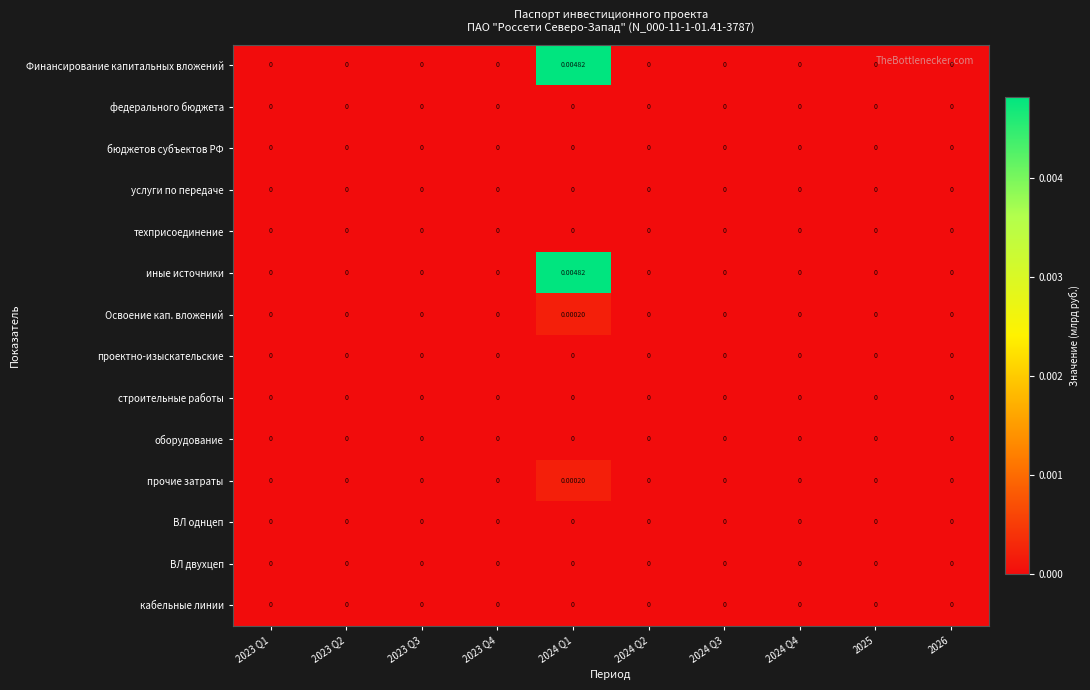

Reading left to right, what are all the values shown in this chart?

Финансирование капитальных вложений: 2023 Q1=0.0	2023 Q2=0.0	2023 Q3=0.0	2023 Q4=0.0	2024 Q1=0.0	2024 Q2=0.0	2024 Q3=0.0	2024 Q4=0.0	2025=0.0	2026=0.0
федерального бюджета: 2023 Q1=0.0	2023 Q2=0.0	2023 Q3=0.0	2023 Q4=0.0	2024 Q1=0.0	2024 Q2=0.0	2024 Q3=0.0	2024 Q4=0.0	2025=0.0	2026=0.0
бюджетов субъектов РФ: 2023 Q1=0.0	2023 Q2=0.0	2023 Q3=0.0	2023 Q4=0.0	2024 Q1=0.0	2024 Q2=0.0	2024 Q3=0.0	2024 Q4=0.0	2025=0.0	2026=0.0
услуги по передаче: 2023 Q1=0.0	2023 Q2=0.0	2023 Q3=0.0	2023 Q4=0.0	2024 Q1=0.0	2024 Q2=0.0	2024 Q3=0.0	2024 Q4=0.0	2025=0.0	2026=0.0
техприсоединение: 2023 Q1=0.0	2023 Q2=0.0	2023 Q3=0.0	2023 Q4=0.0	2024 Q1=0.0	2024 Q2=0.0	2024 Q3=0.0	2024 Q4=0.0	2025=0.0	2026=0.0
иные источники: 2023 Q1=0.0	2023 Q2=0.0	2023 Q3=0.0	2023 Q4=0.0	2024 Q1=0.0	2024 Q2=0.0	2024 Q3=0.0	2024 Q4=0.0	2025=0.0	2026=0.0
Освоение кап. вложений: 2023 Q1=0.0	2023 Q2=0.0	2023 Q3=0.0	2023 Q4=0.0	2024 Q1=0.0	2024 Q2=0.0	2024 Q3=0.0	2024 Q4=0.0	2025=0.0	2026=0.0
проектно-изыскательские: 2023 Q1=0.0	2023 Q2=0.0	2023 Q3=0.0	2023 Q4=0.0	2024 Q1=0.0	2024 Q2=0.0	2024 Q3=0.0	2024 Q4=0.0	2025=0.0	2026=0.0
строительные работы: 2023 Q1=0.0	2023 Q2=0.0	2023 Q3=0.0	2023 Q4=0.0	2024 Q1=0.0	2024 Q2=0.0	2024 Q3=0.0	2024 Q4=0.0	2025=0.0	2026=0.0
оборудование: 2023 Q1=0.0	2023 Q2=0.0	2023 Q3=0.0	2023 Q4=0.0	2024 Q1=0.0	2024 Q2=0.0	2024 Q3=0.0	2024 Q4=0.0	2025=0.0	2026=0.0
прочие затраты: 2023 Q1=0.0	2023 Q2=0.0	2023 Q3=0.0	2023 Q4=0.0	2024 Q1=0.0	2024 Q2=0.0	2024 Q3=0.0	2024 Q4=0.0	2025=0.0	2026=0.0
ВЛ однцеп: 2023 Q1=0.0	2023 Q2=0.0	2023 Q3=0.0	2023 Q4=0.0	2024 Q1=0.0	2024 Q2=0.0	2024 Q3=0.0	2024 Q4=0.0	2025=0.0	2026=0.0
ВЛ двухцеп: 2023 Q1=0.0	2023 Q2=0.0	2023 Q3=0.0	2023 Q4=0.0	2024 Q1=0.0	2024 Q2=0.0	2024 Q3=0.0	2024 Q4=0.0	2025=0.0	2026=0.0
кабельные линии: 2023 Q1=0.0	2023 Q2=0.0	2023 Q3=0.0	2023 Q4=0.0	2024 Q1=0.0	2024 Q2=0.0	2024 Q3=0.0	2024 Q4=0.0	2025=0.0	2026=0.0